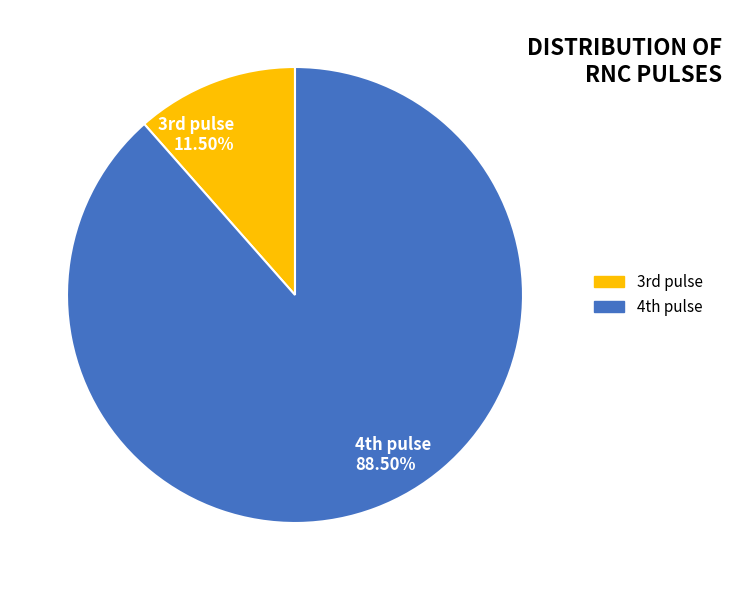

How many segments does this pie chart have?

2